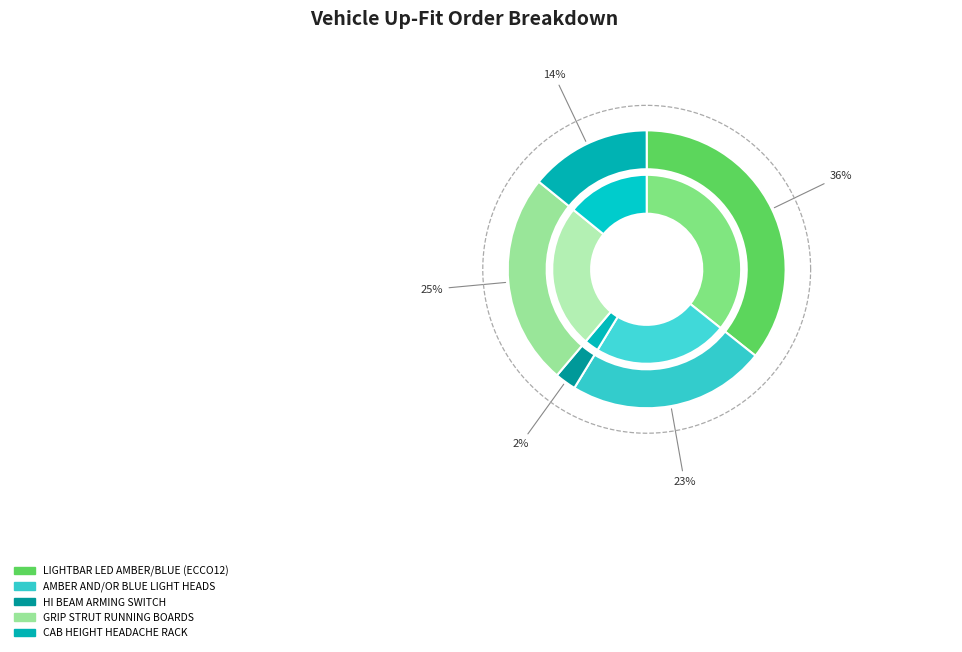

What percentage is the LIGHTBAR LED AMBER/BLUE (ECCO12) slice, to the nearest percent?

36%